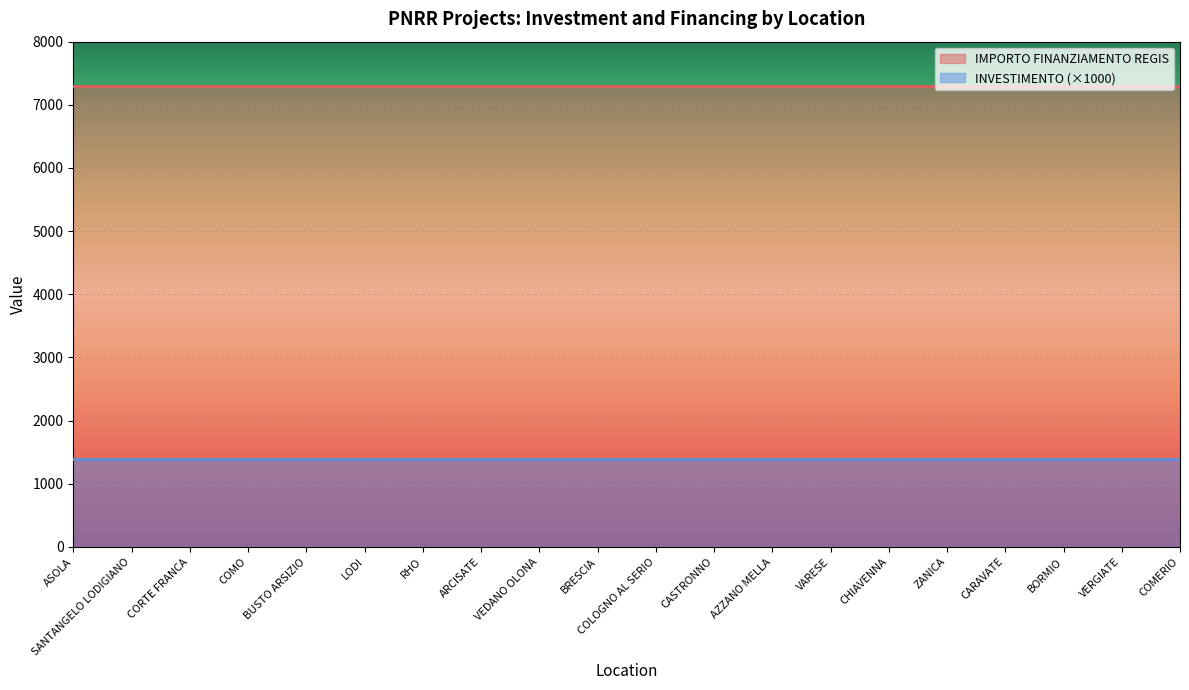

Is it true that IMPORTO FINANZIAMENTO REGIS equals 7301.0 at SANTANGELO LODIGIANO?

True